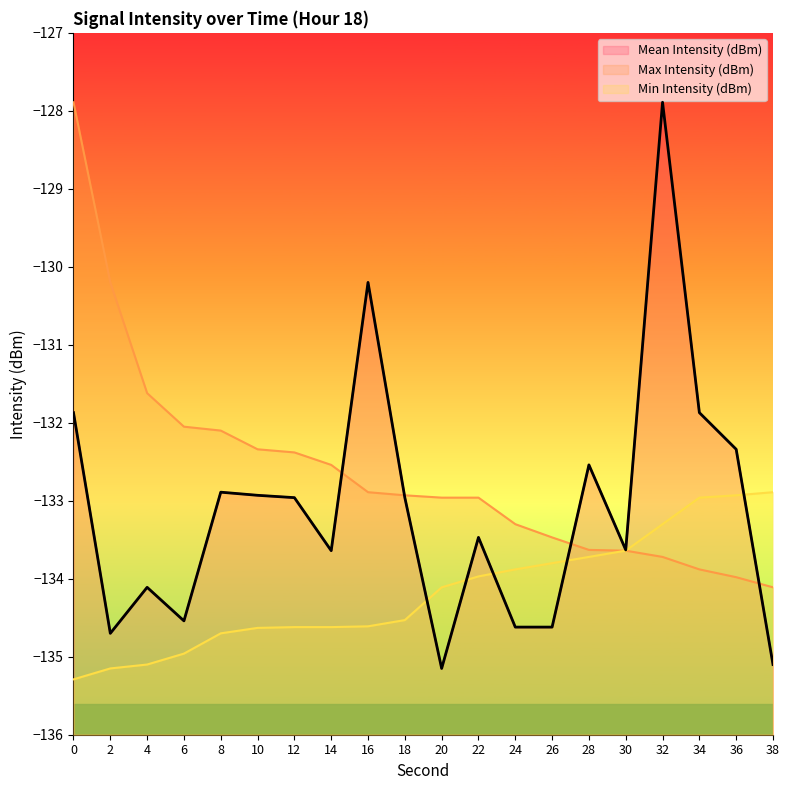

What is the average value of the Min Intensity (dBm) series?

-134.2